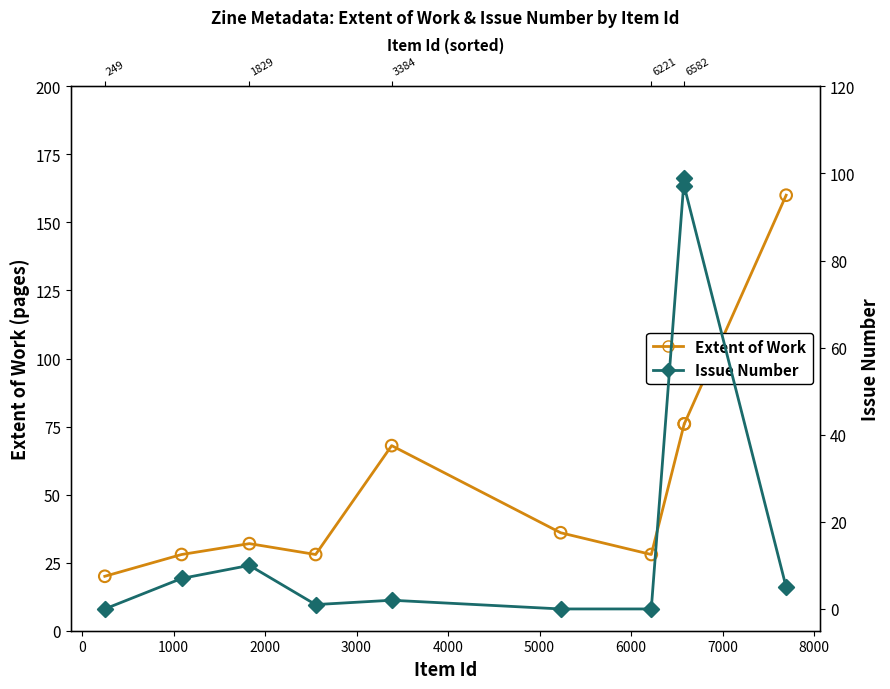

What are all the series names shown in the legend?

Extent of Work, Issue Number